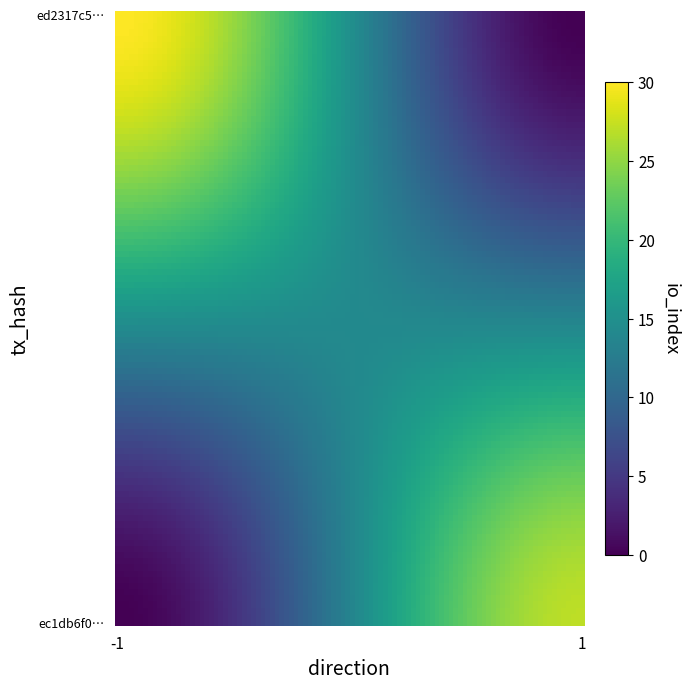

Which series has the largest total across all categories?

ed2317c592618619df507990c46232d53a4ca58